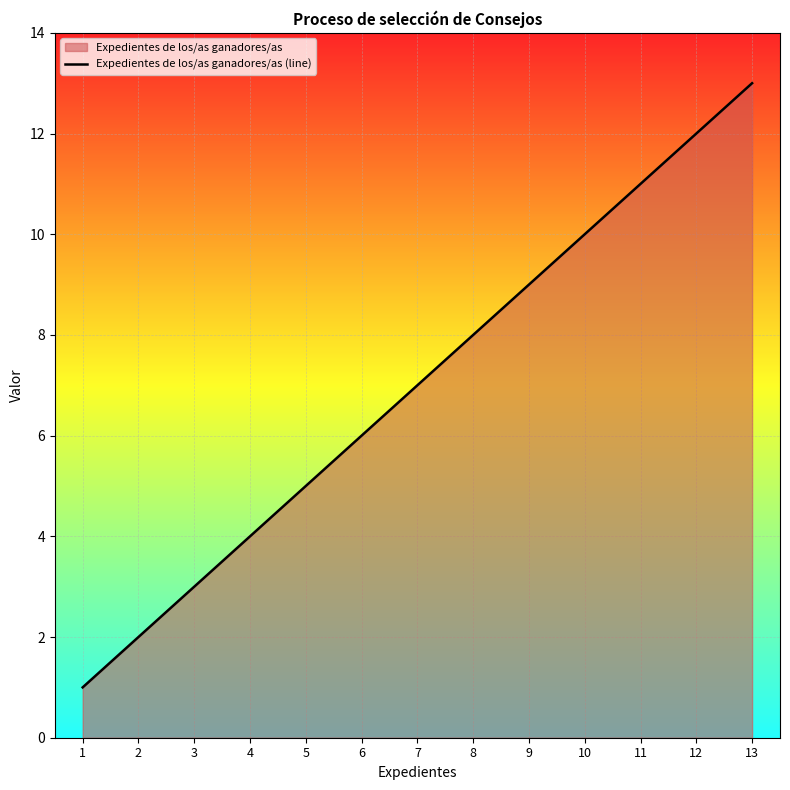

Reading left to right, what are all the values shown in this chart?

1=1	2=2	3=3	4=4	5=5	6=6	7=7	8=8	9=9	10=10	11=11	12=12	13=13